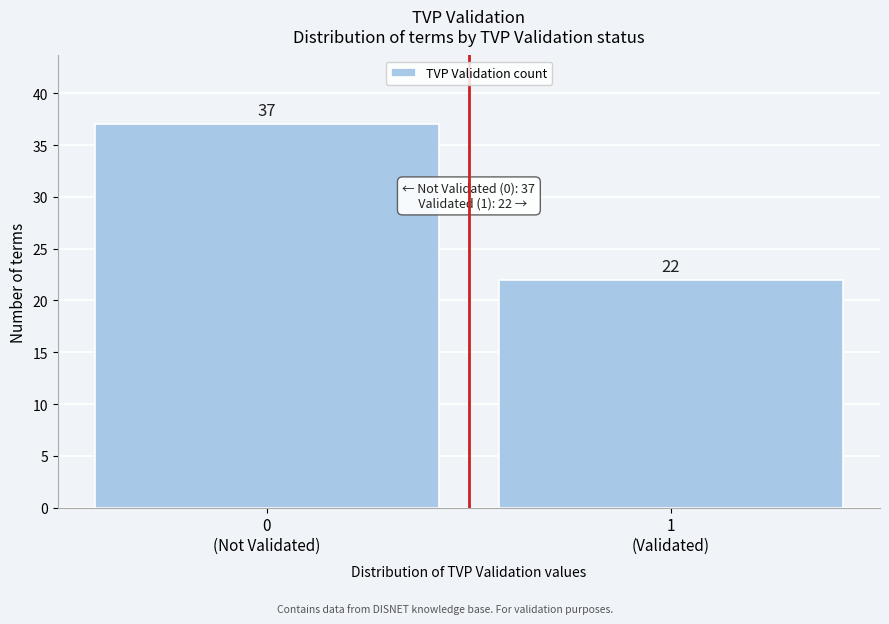

Reading right to left, extract all data points from this chart.

22	37